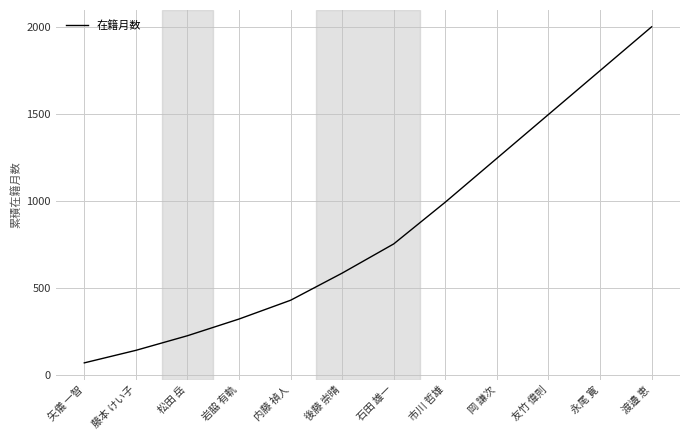

What is the sum of all values?

9984